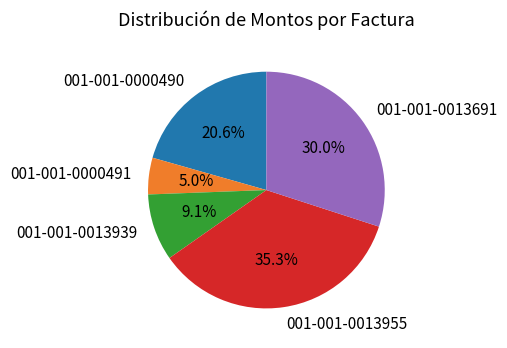

Approximately how many times larger is the value at 001-001-0013939 compared to 001-001-0013955?

0.3